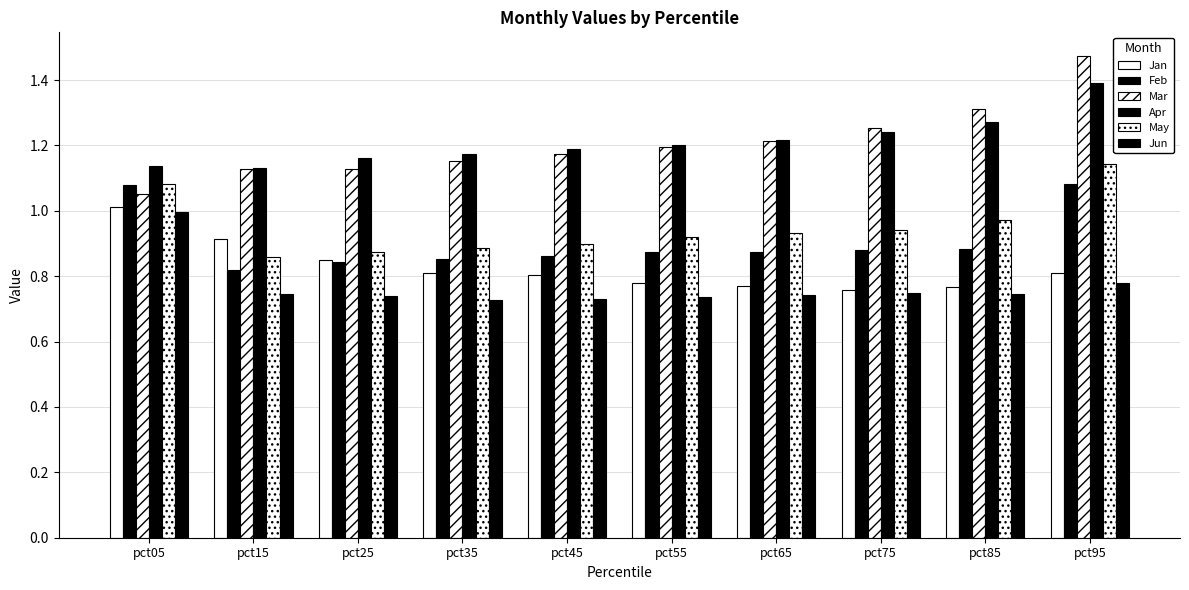

What is the value of the Mar bar at the 1st from the left?

1.1